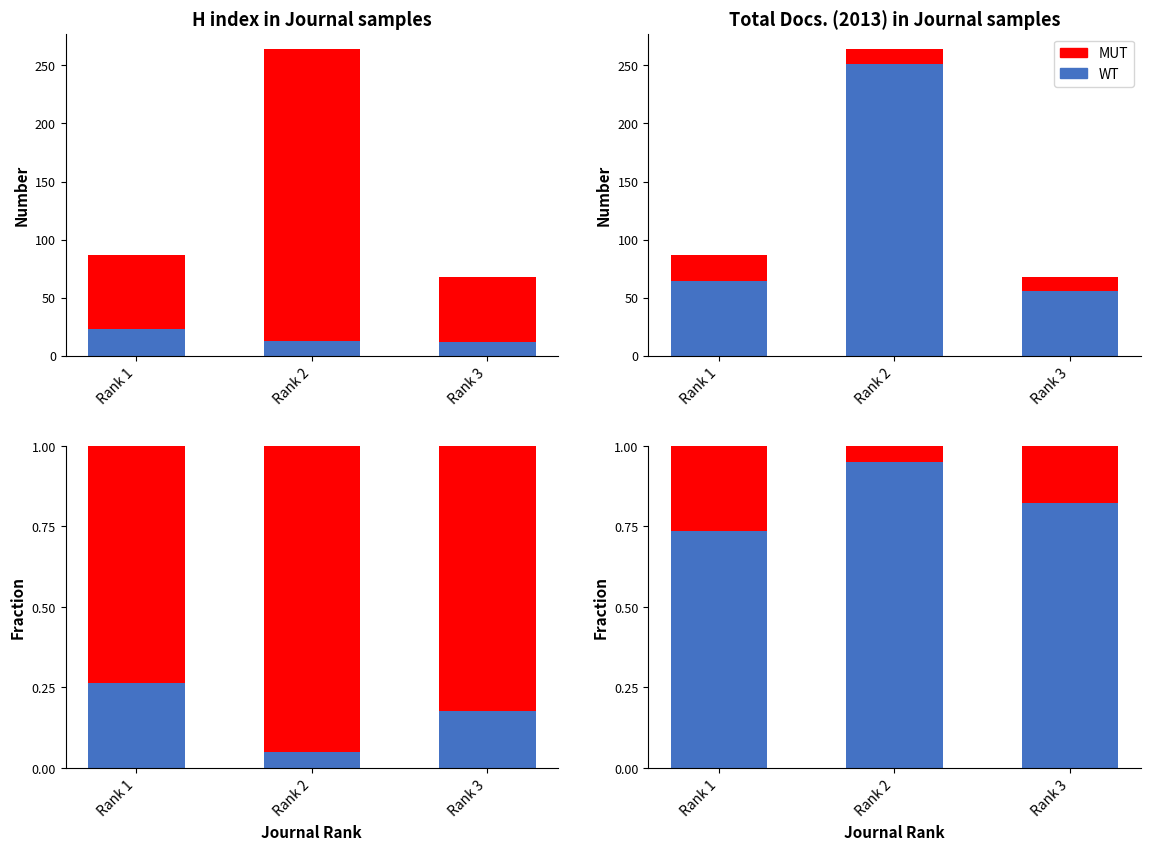

At which label is Total Docs (MUT) closest to 153?

Rank 1